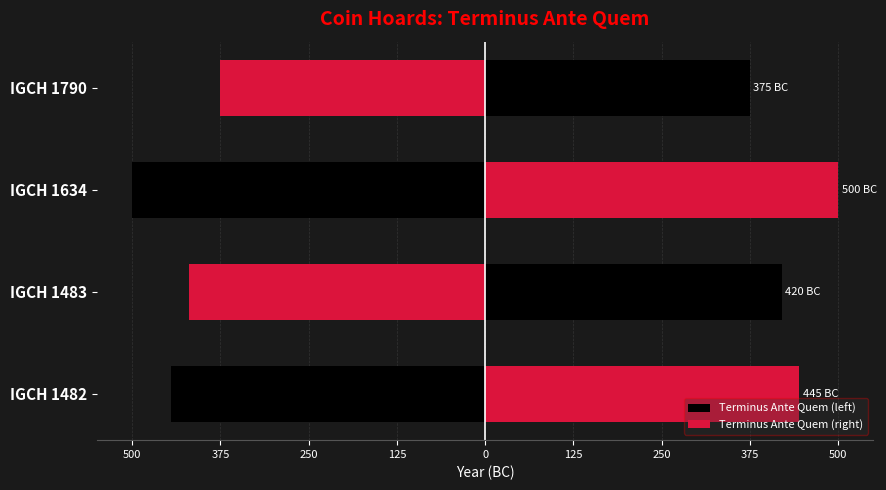

How many bars are there in each group?

2